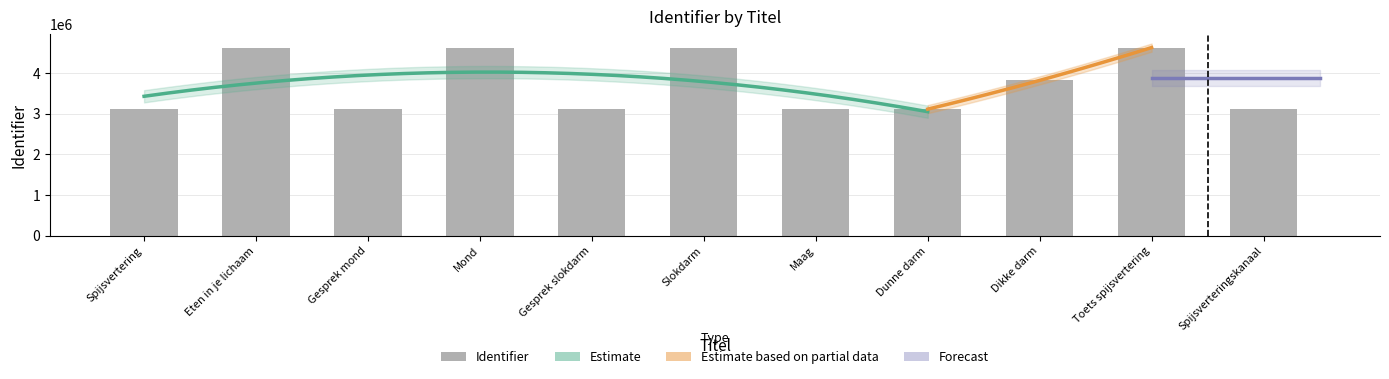

Reading right to left, extract all data points from this chart.

3109155	4621553	3814891	3109153	3109150	4621549	3109140	4621546	3109137	4621548	3109126